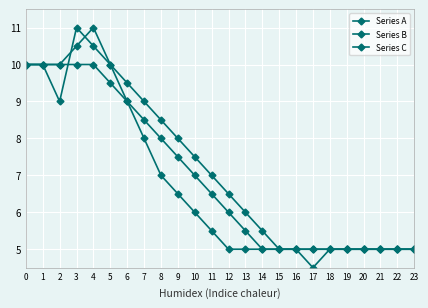

How many interior local peaks does the Series B series have?

1